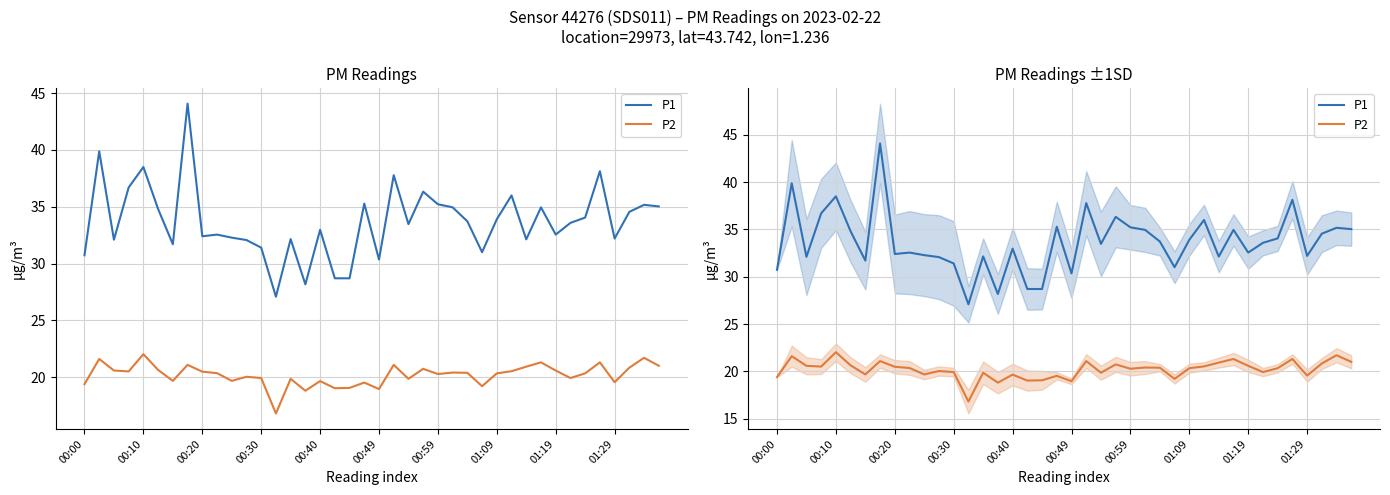

True or false: P2 has a value of 19.1 at 18.

True